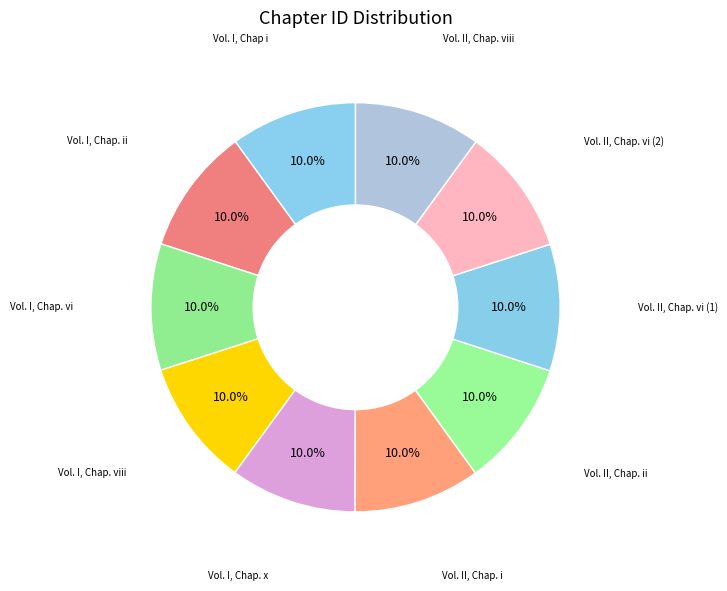

Does Vol. I, Chap i represent more than half of the total?

No